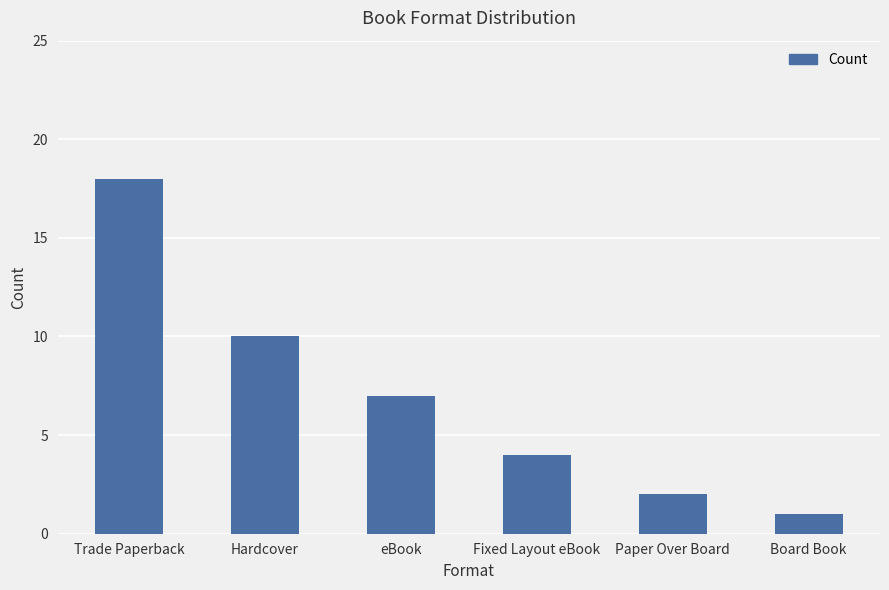

What is the difference between the second highest and second lowest values?

8